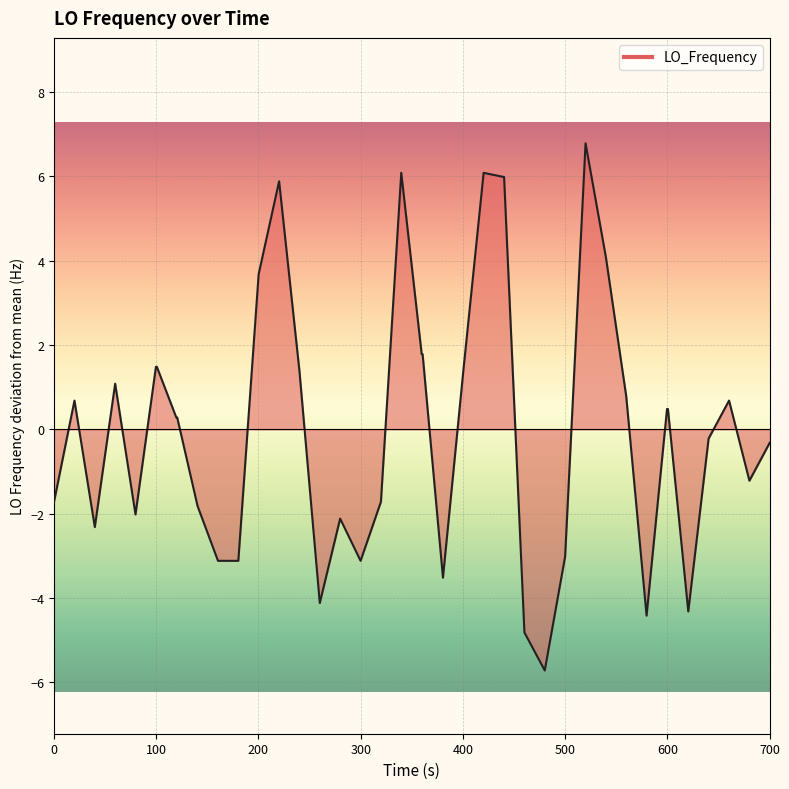

What is the smallest value displayed?

-5.7